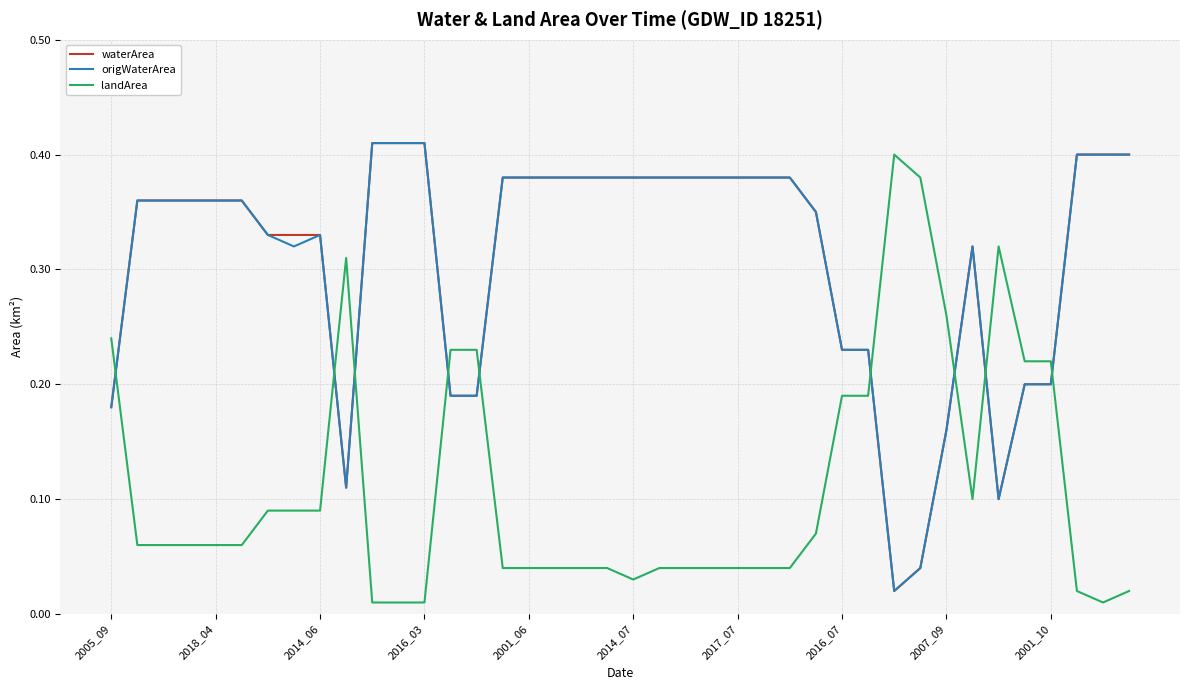

How many series are shown in this chart?

3